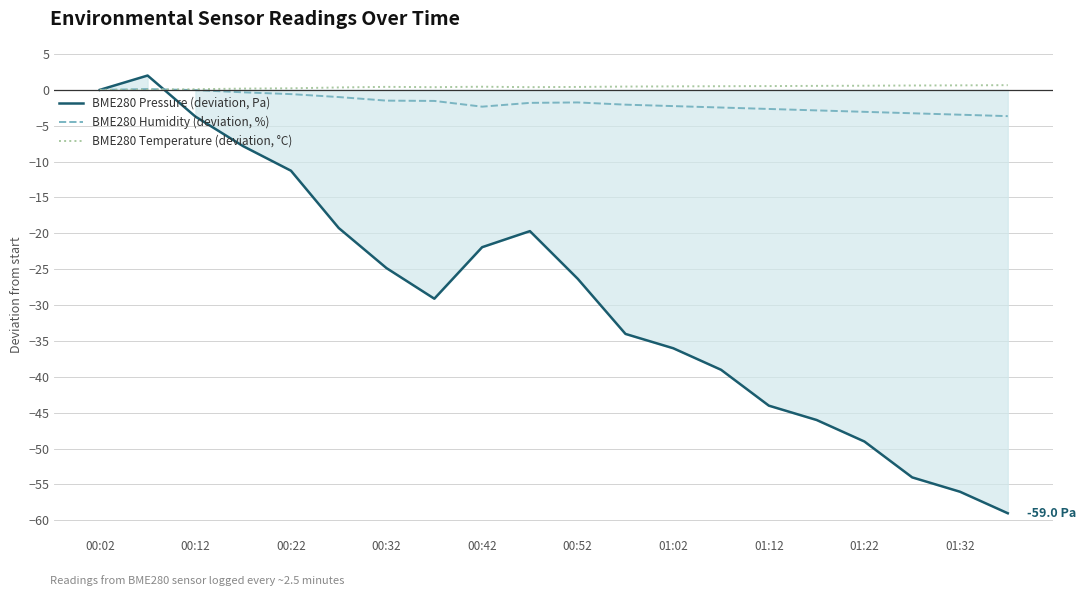

What is the value of the BME280 Pressure (deviation, Pa) point at the 16th from the left?

-46.0